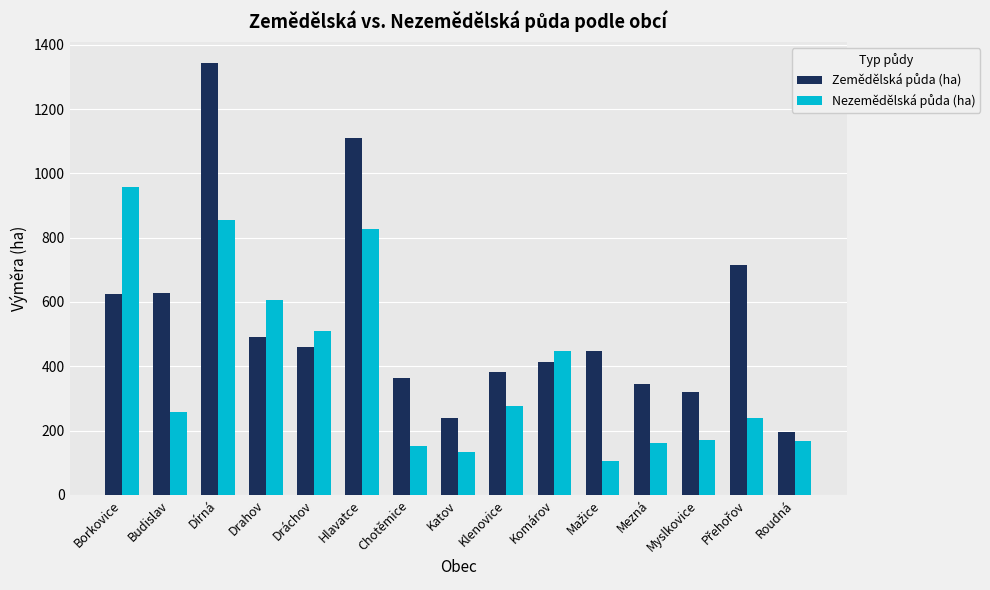

At which category is the sum across all series the highest?

Dírná